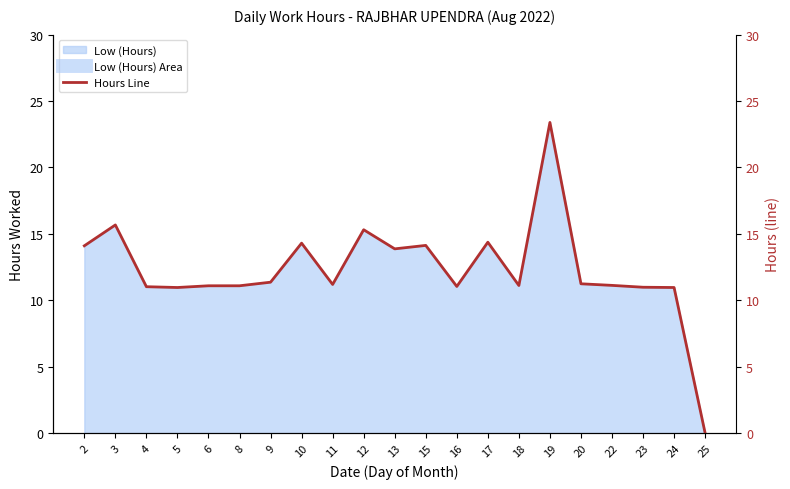

What is the sum of all values?

258.3